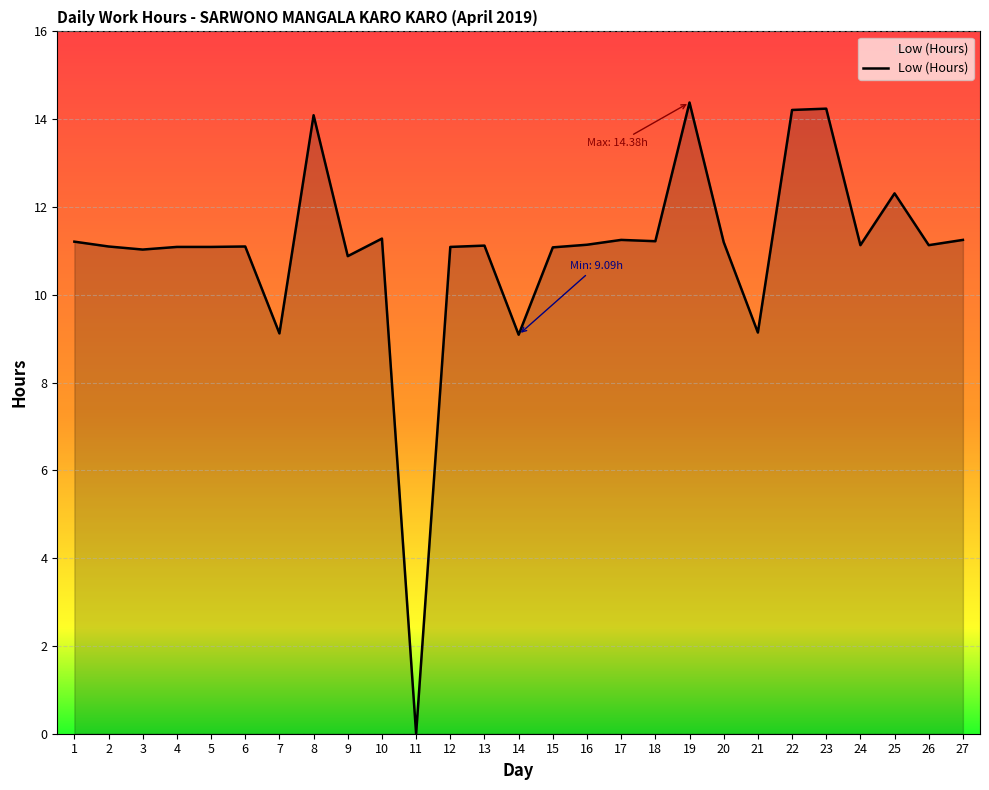

The value at 18 is 11.2. True or false?

True